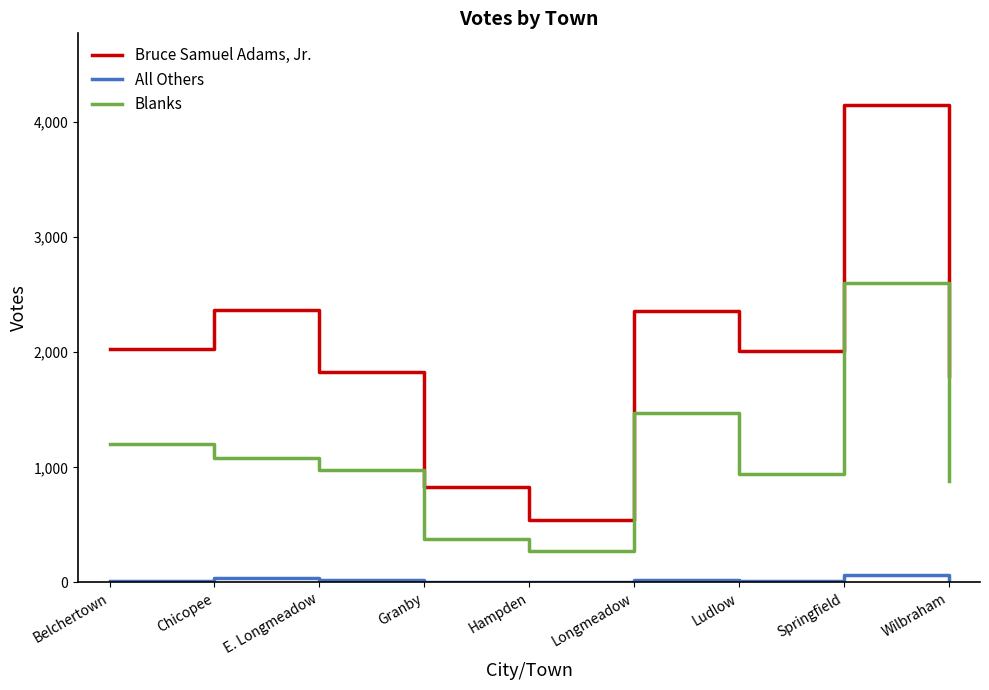

What is the maximum value shown in the chart?

4148